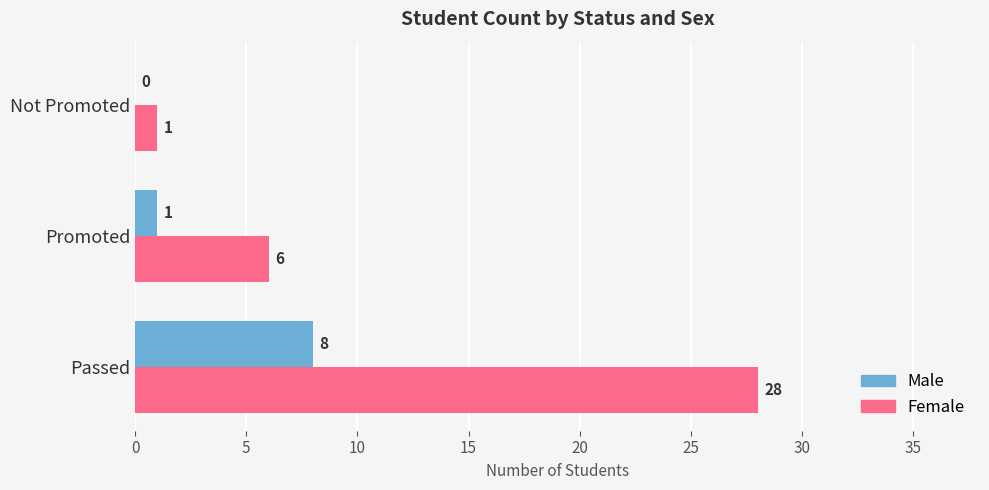

The Female series shows 1 at Not Promoted. True or false?

True